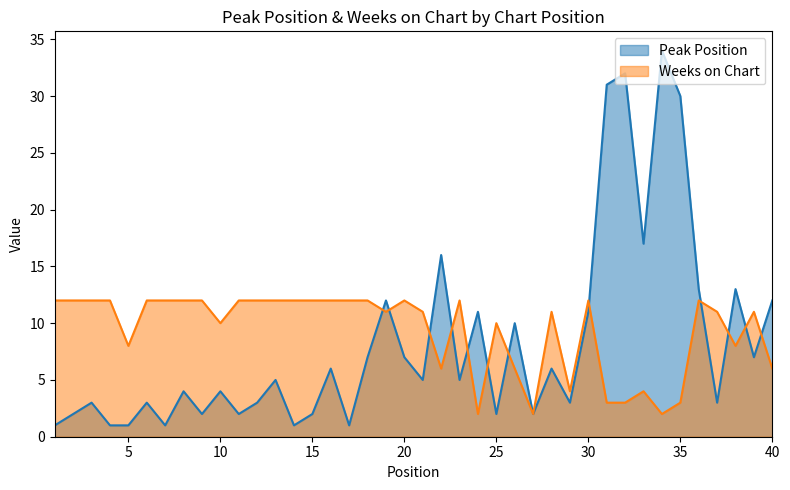

Read the Weeks on Chart value at 15.

12